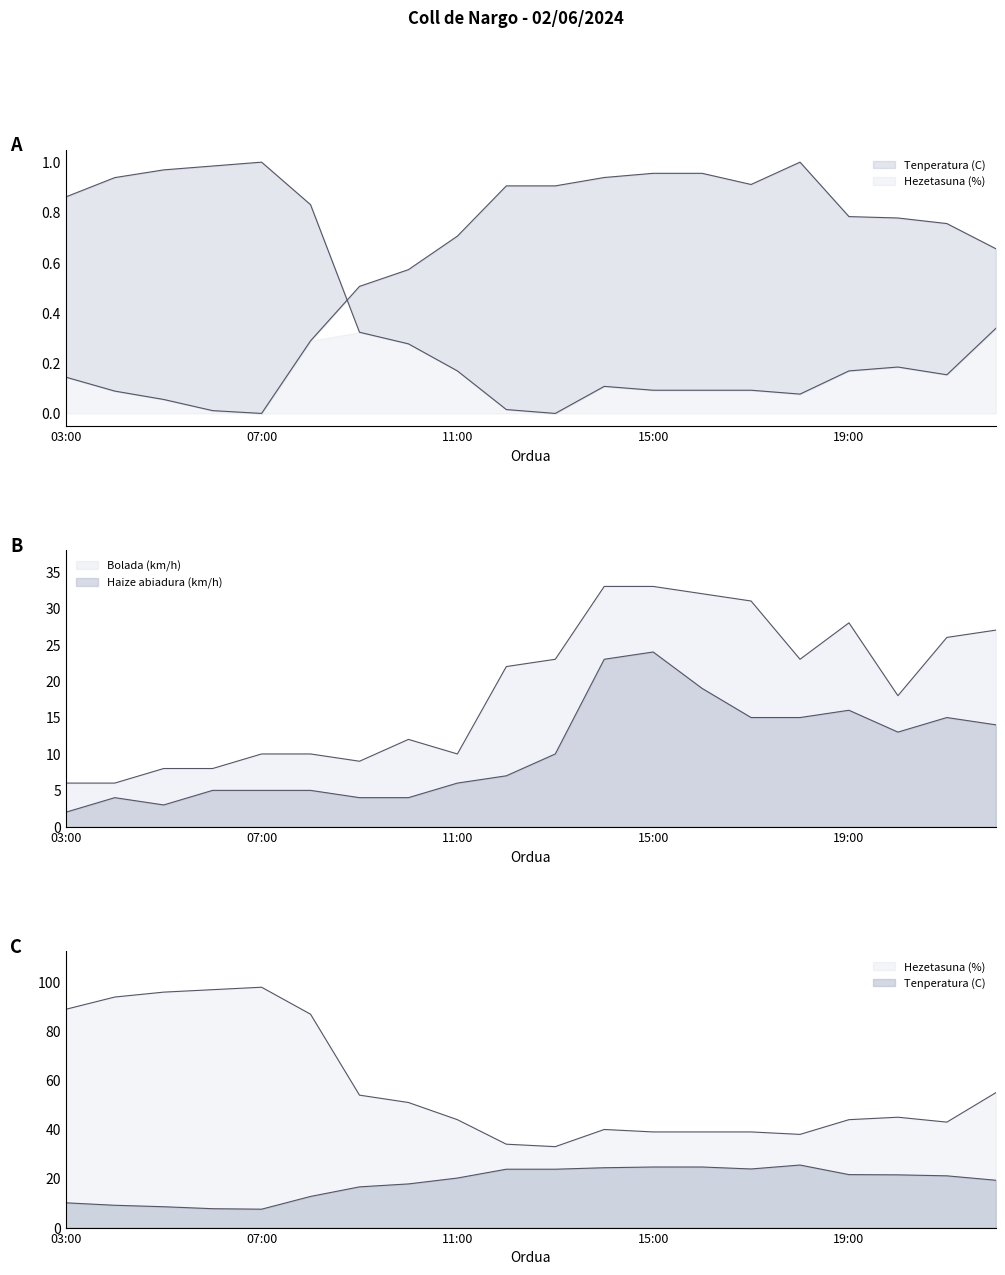

At which label is Bolada (km/h) closest to 19?

20:00